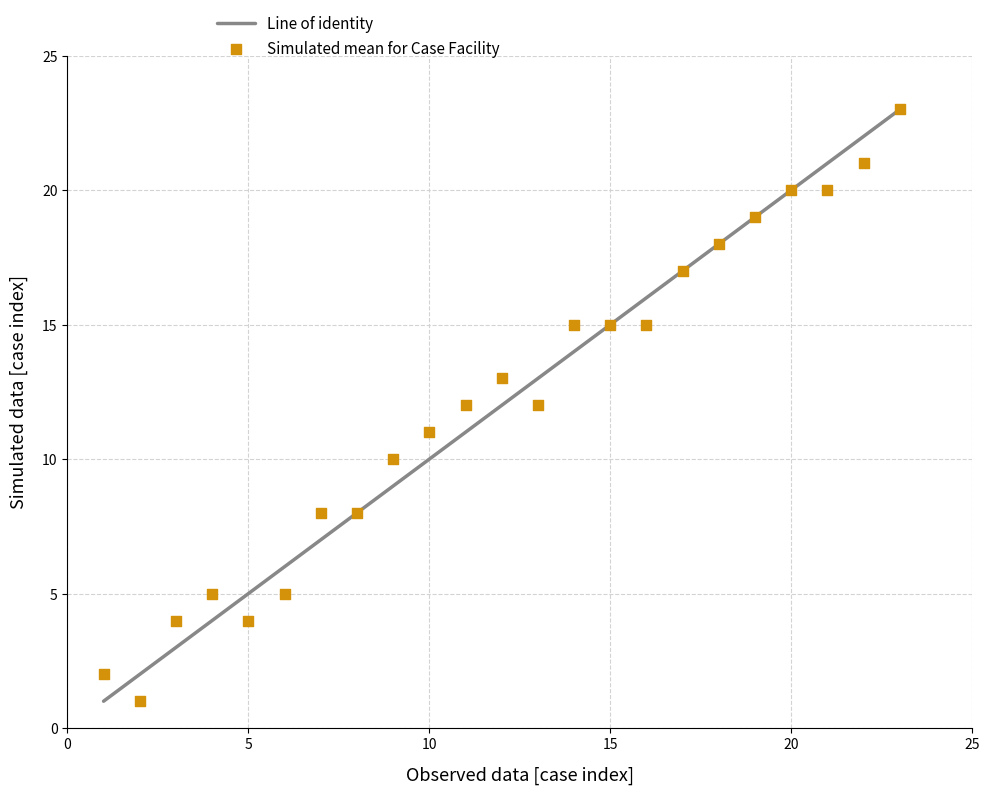

What is the range of X values (max minus min)?

22